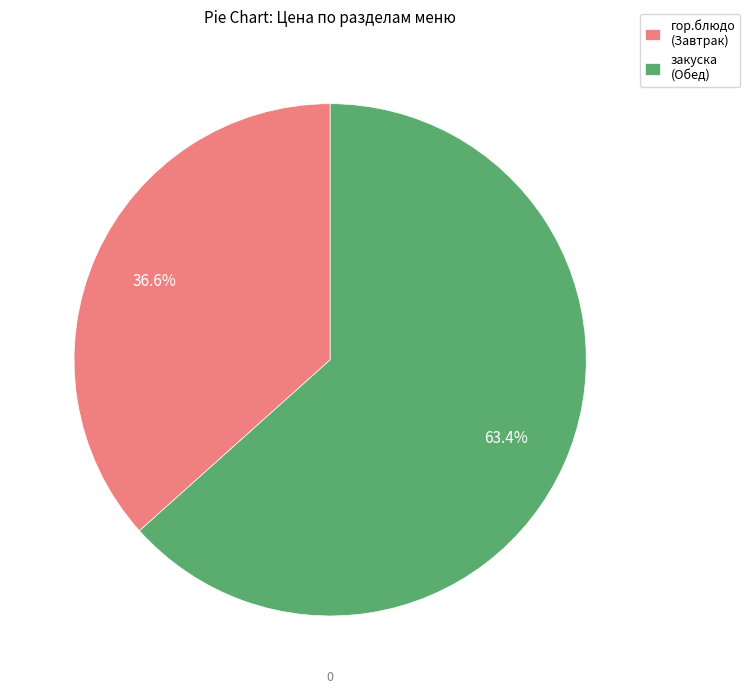

Is there any slice that represents more than half of the pie?

Yes